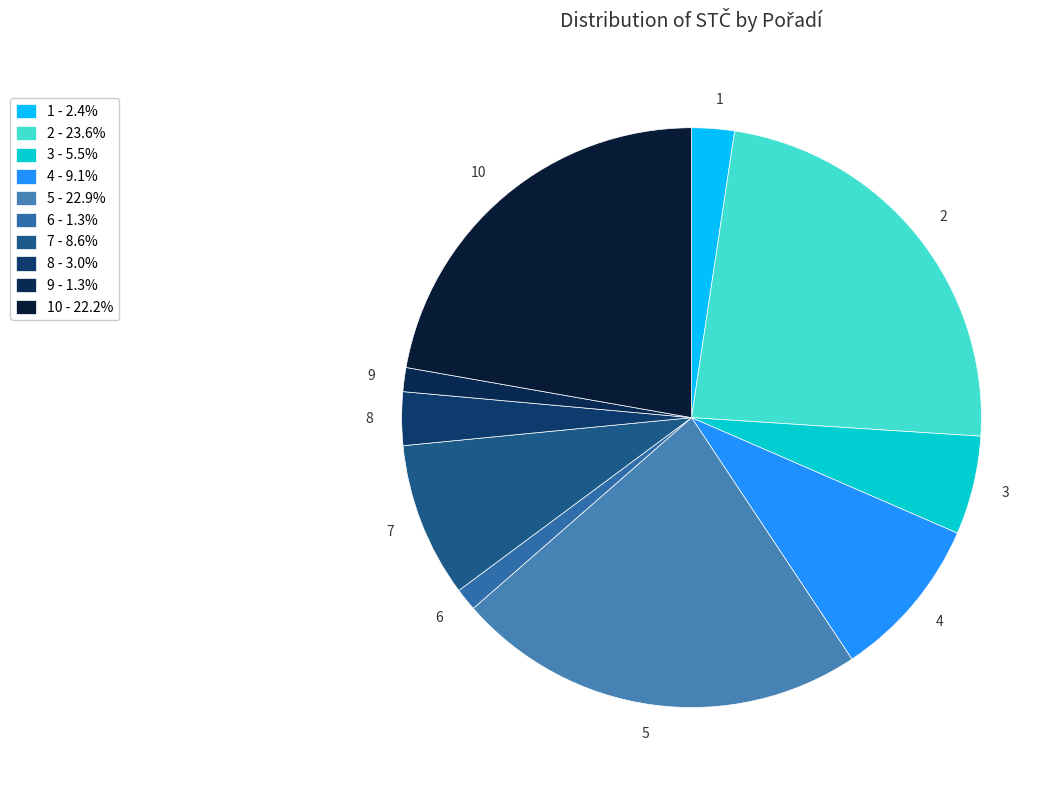

Approximately how many times larger is the value at 2 compared to 4?

2.6